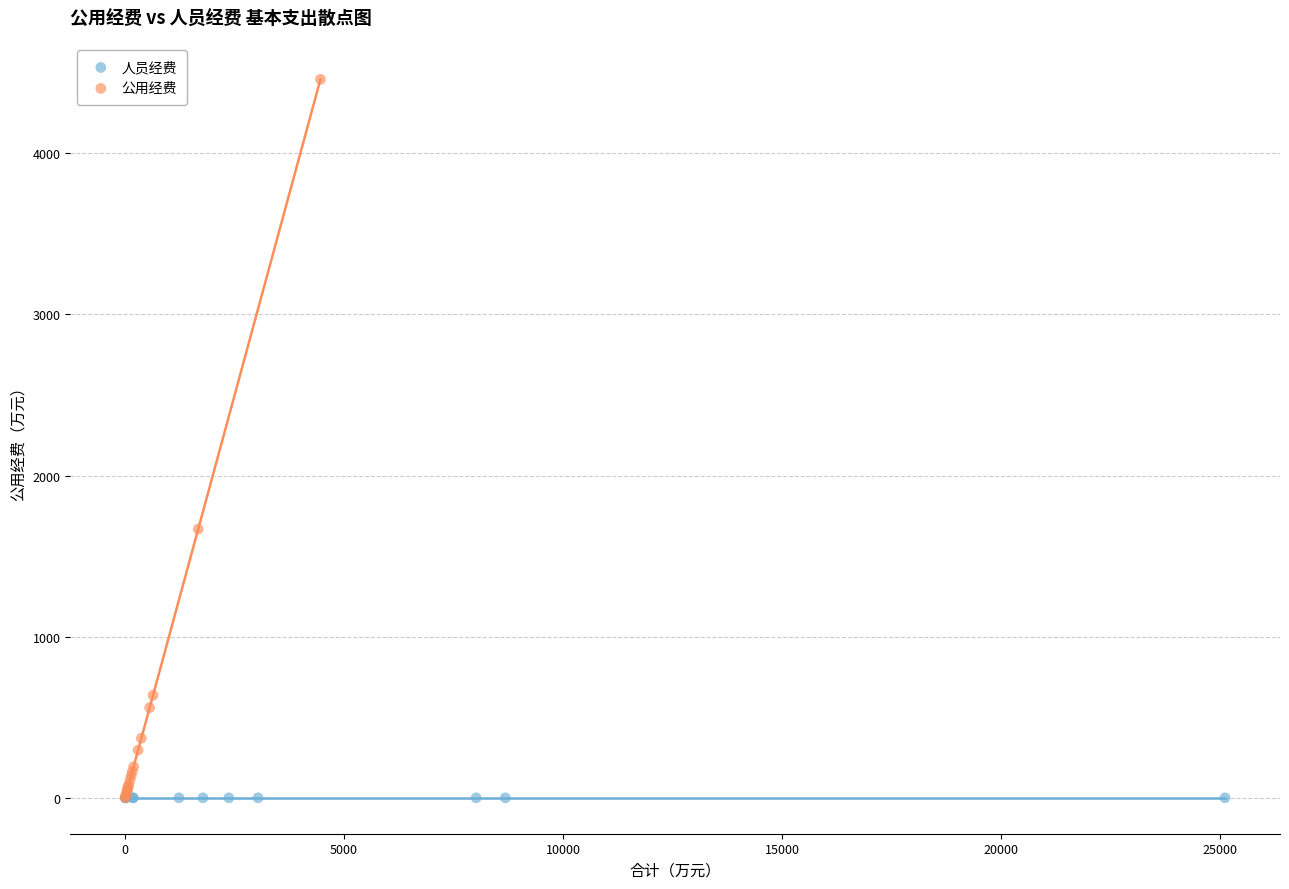

Which series contains the highest Y value?

公用经费